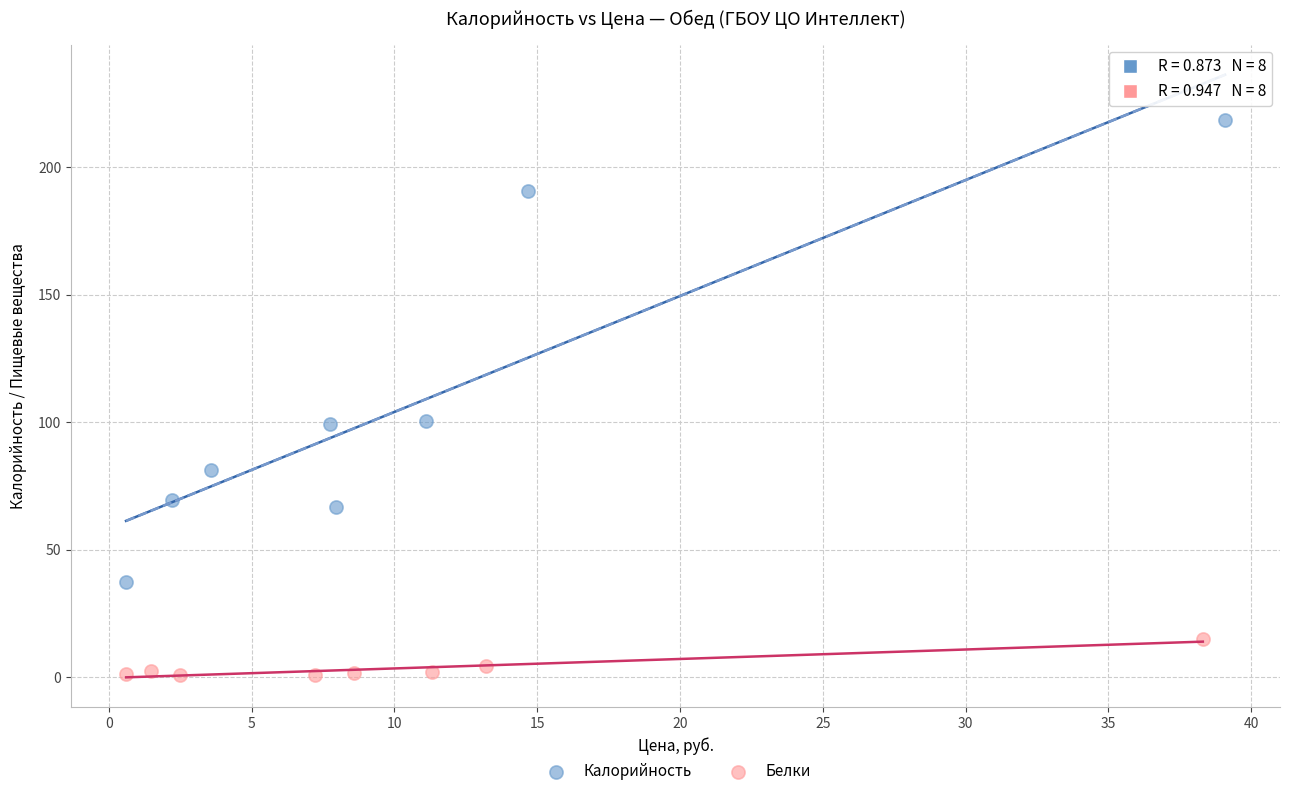

Which series has the largest Y range (max minus min)?

Калорийность